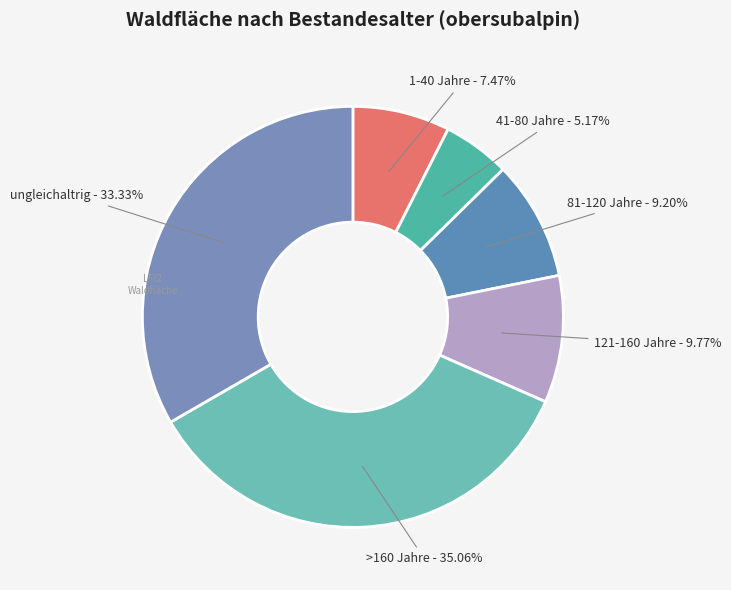

To the nearest percent, what is the difference between the largest and smallest slice percentages?

30%